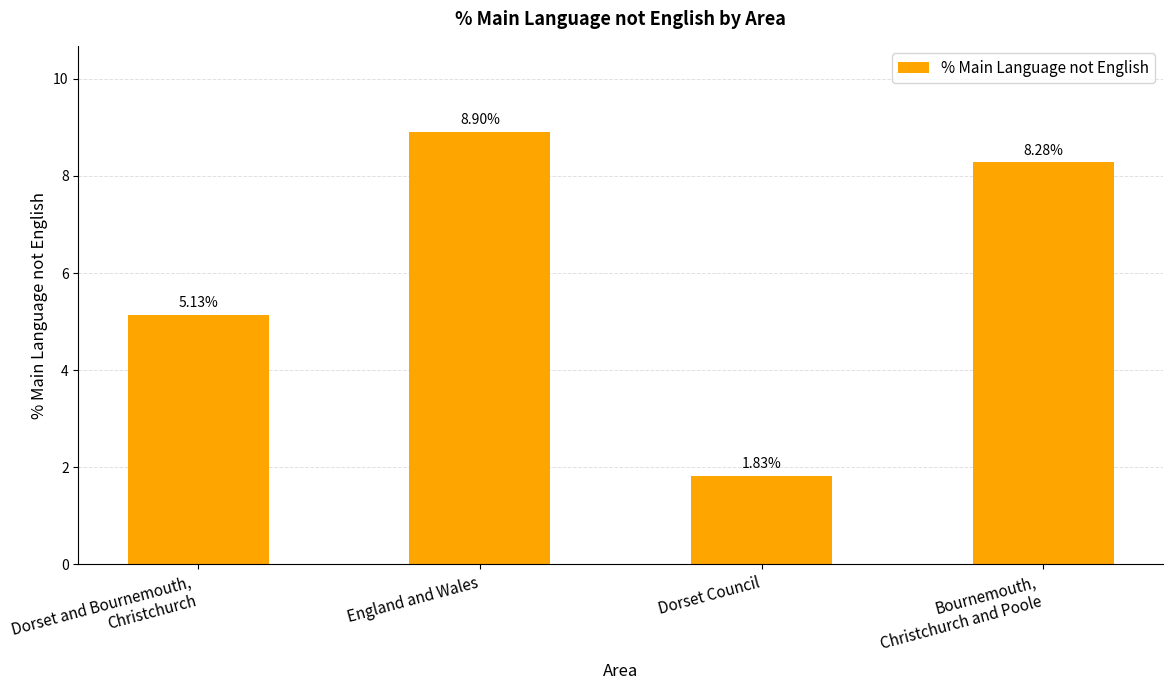

What is the difference between the second highest and minimum values?

6.4